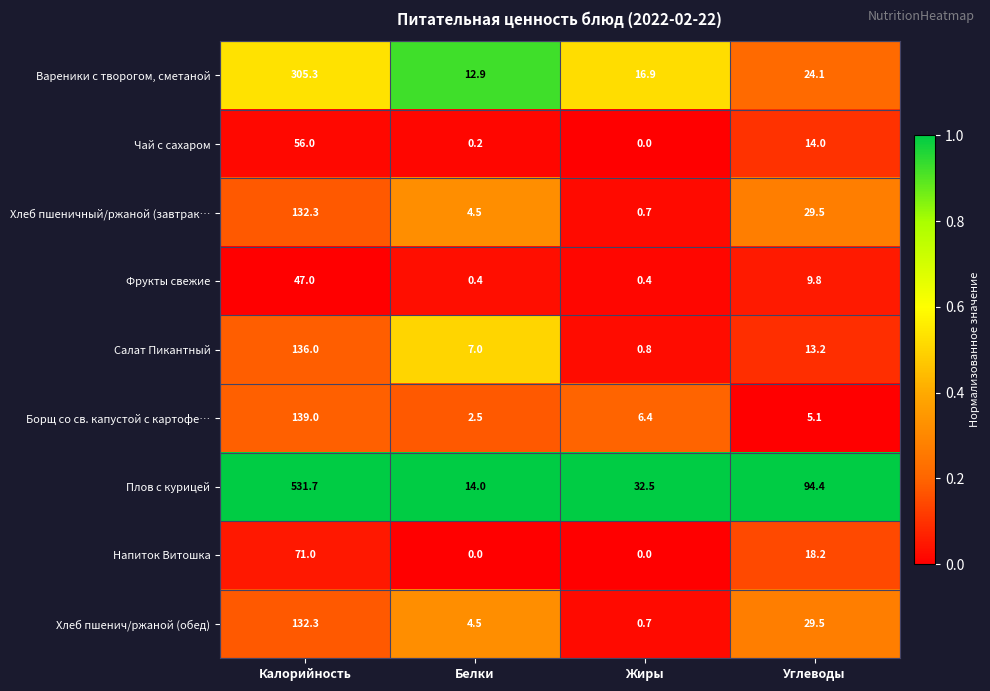

At how many categories does at least one series exceed 0?

4